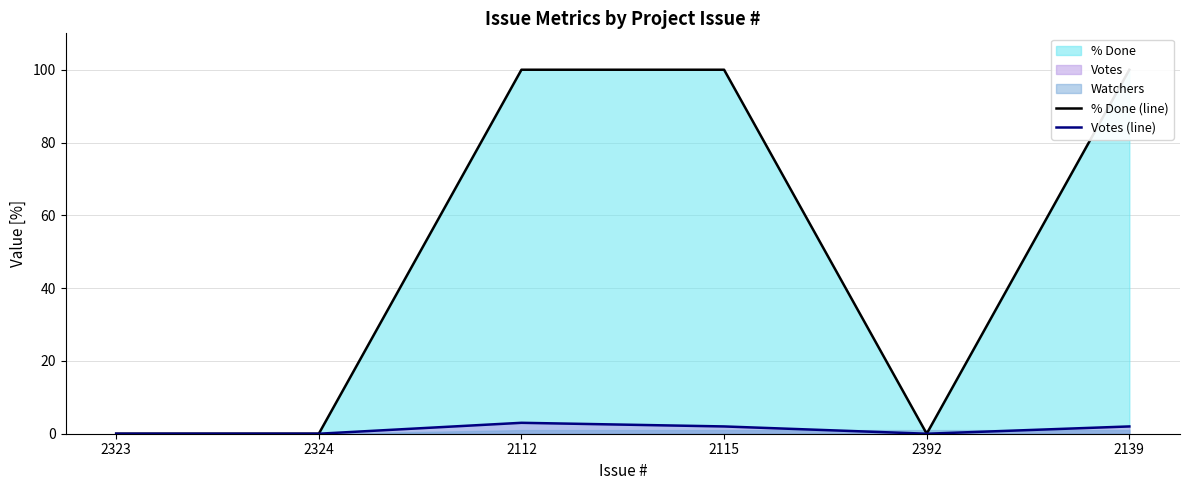

Rank the series by their maximum value, from highest to lowest.

% Done (line), Votes (line)